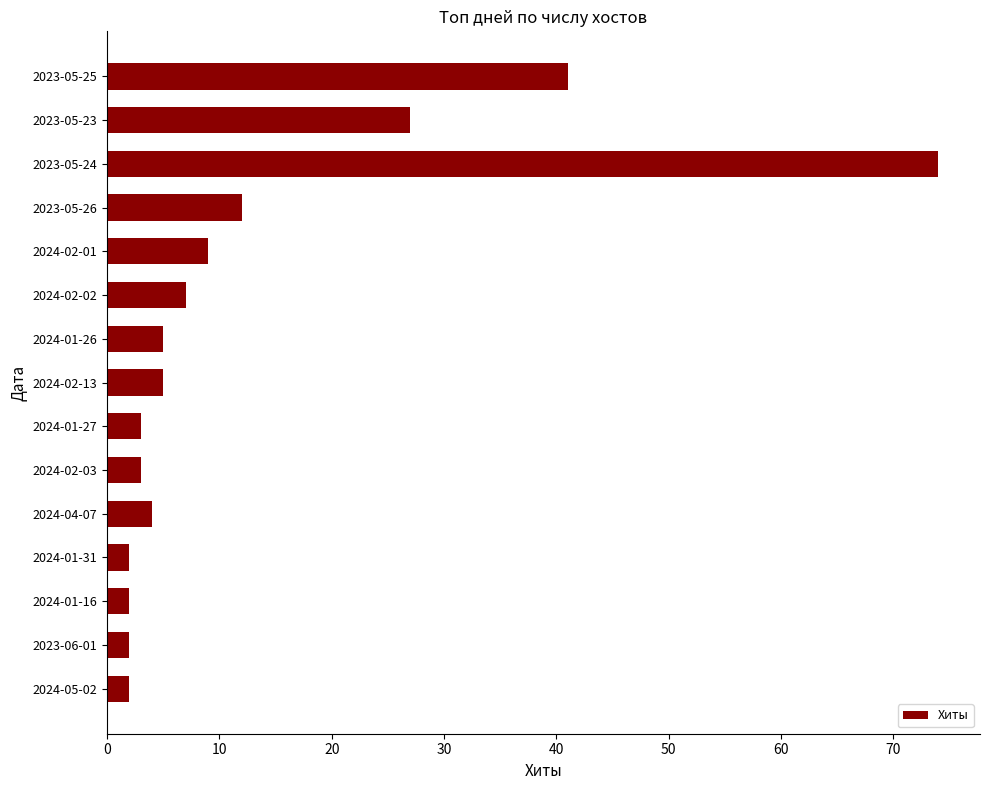

What is the value of the 8th bar from the top?

5